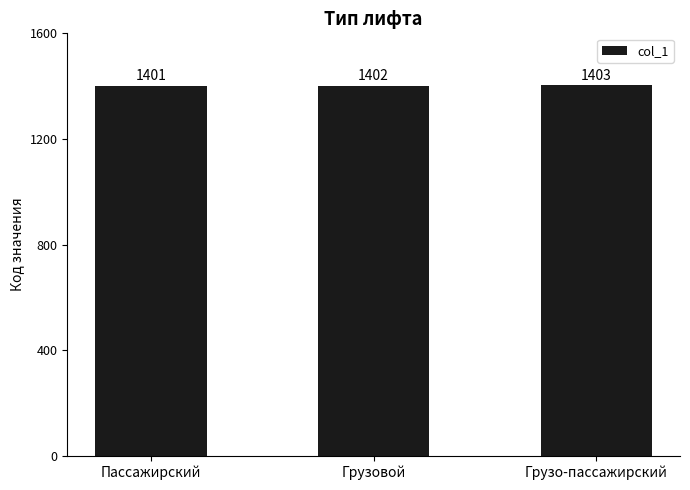

What position from the right is Грузо-пассажирский?

1